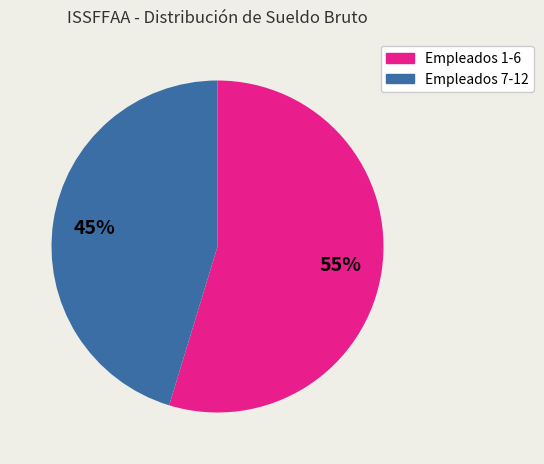

Is there any slice that represents more than half of the pie?

Yes